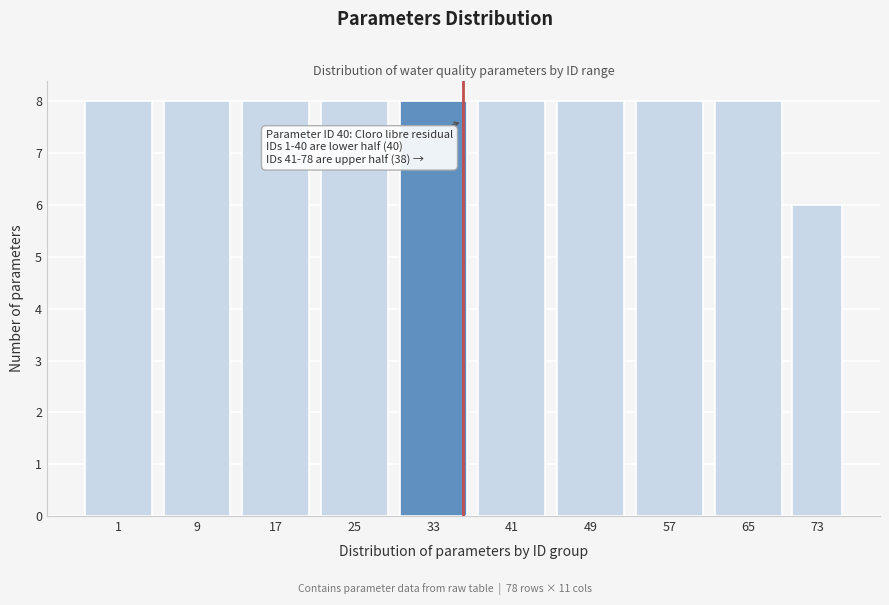

Reading left to right, list all the values displayed in this chart.

8	8	8	8	8	8	8	8	8	6